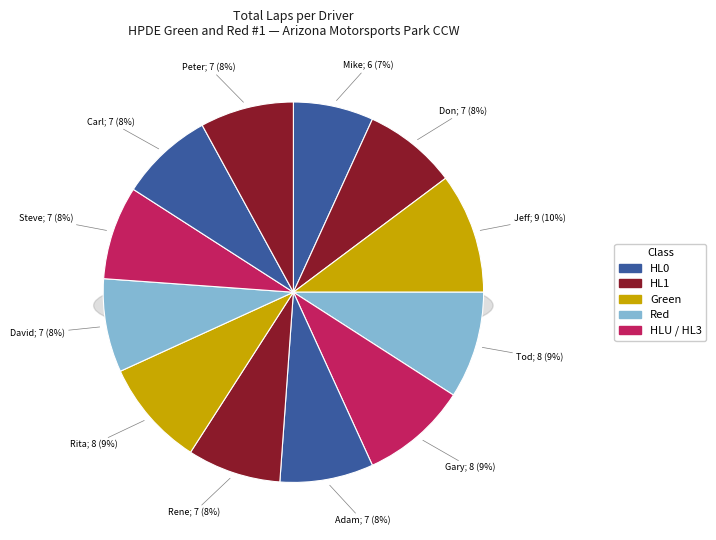

Count the number of slices in the pie.

12